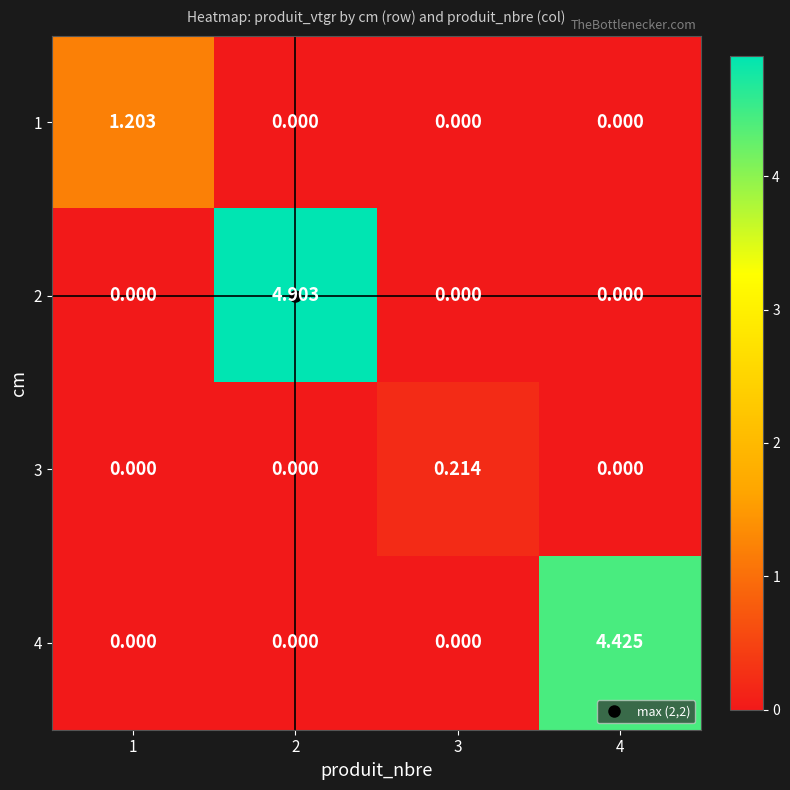

How many values in 4 are above zero?

1